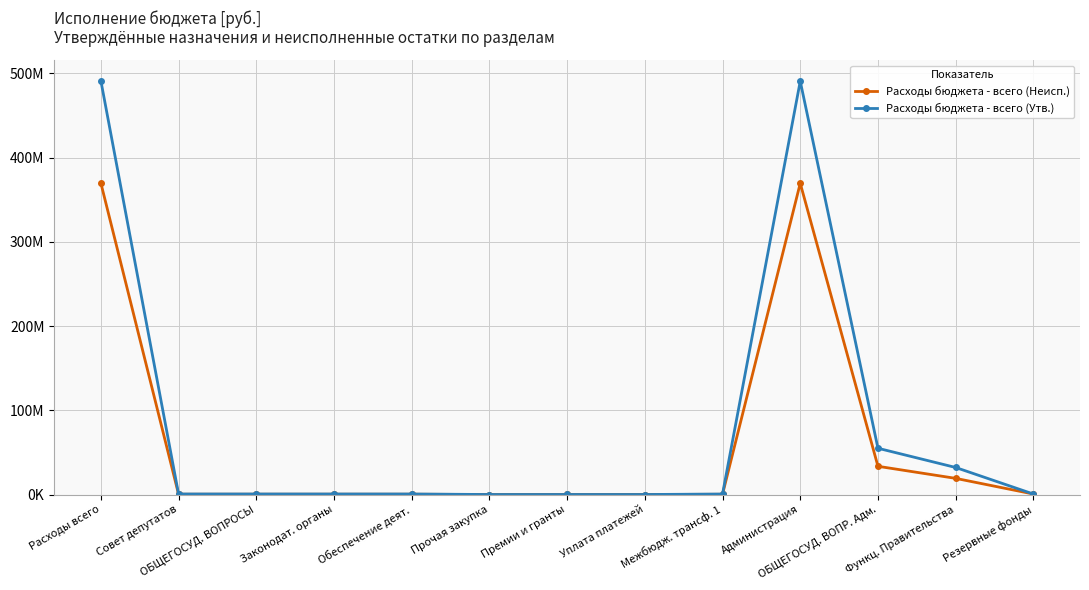

Reading left to right, list all the values displayed in this chart.

Расходы бюджета - всего (Неисп.): Расходы всего=369837068.6	Совет депутатов=324588.0	ОБЩЕГОСУД. ВОПРОСЫ=324588.0	Законодат. органы=324588.0	Обеспечение деят.=324588.0	Прочая закупка=2200.0	Премии и гранты=30000.0	Уплата платежей=12000.0	Межбюдж. трансф. 1=280388.0	Администрация=369512480.6	ОБЩЕГОСУД. ВОПР. Адм.=33497196.8	Функц. Правительства=19176868.9	Резервные фонды=580093.0
Расходы бюджета - всего (Утв.): Расходы всего=491289318.2	Совет депутатов=608478.0	ОБЩЕГОСУД. ВОПРОСЫ=608478.0	Законодат. органы=608478.0	Обеспечение деят.=608478.0	Прочая закупка=5700.0	Премии и гранты=30000.0	Уплата платежей=12000.0	Межбюдж. трансф. 1=560778.0	Администрация=490680840.2	ОБЩЕГОСУД. ВОПР. Адм.=54917037.2	Функц. Правительства=32091514.9	Резервные фонды=580093.0